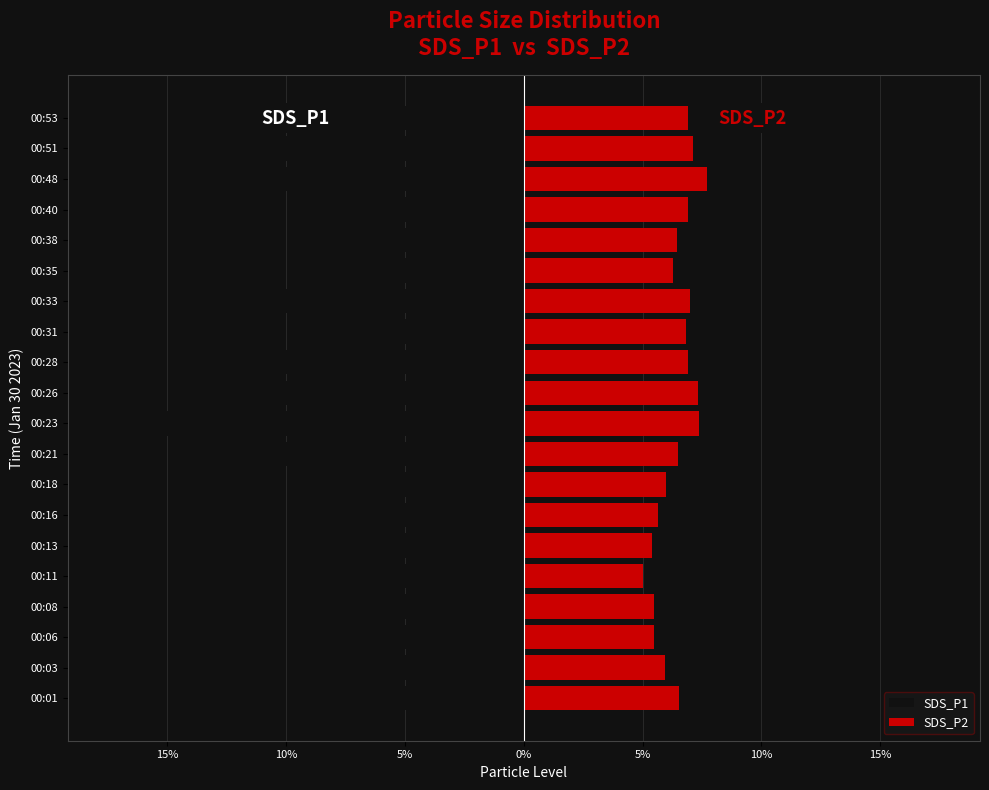

What are all the series names shown in the legend?

SDS_P1, SDS_P2